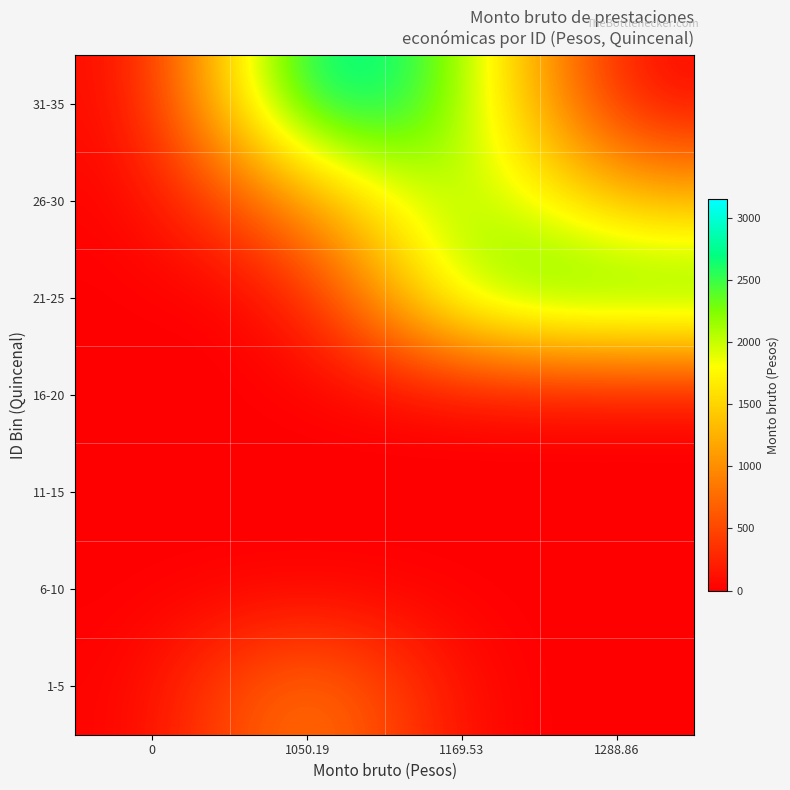

Reading right to left, what are all the values shown in this chart?

1-5: 1288.86=0.0	1169.53=0.0	1050.19=1050.2	0=0.0
6-10: 1288.86=0.0	1169.53=0.0	1050.19=0.0	0=0.0
11-15: 1288.86=0.0	1169.53=0.0	1050.19=0.0	0=0.0
16-20: 1288.86=0.0	1169.53=0.0	1050.19=0.0	0=0.0
21-25: 1288.86=2577.7	1169.53=2339.1	1050.19=0.0	0=0.0
26-30: 1288.86=1288.9	1169.53=2339.1	1050.19=1050.2	0=0.0
31-35: 1288.86=0.0	1169.53=2339.1	1050.19=3150.6	0=0.0